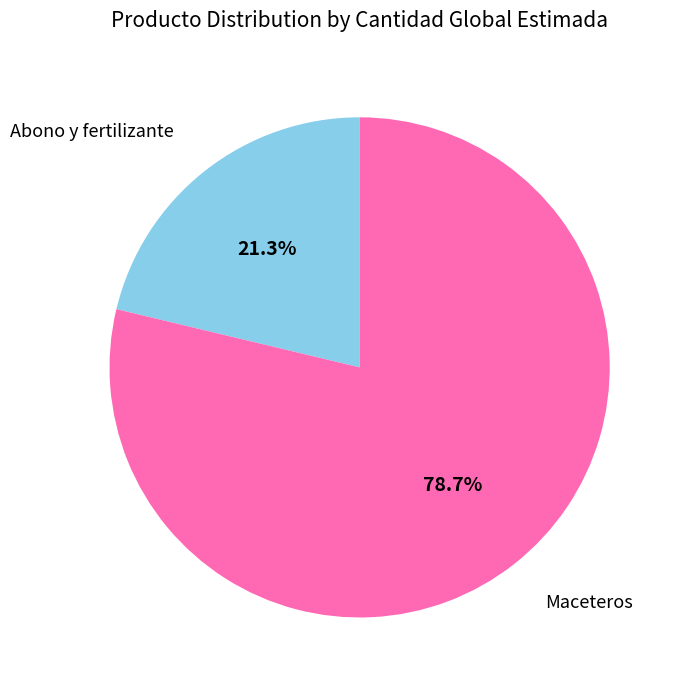

To the nearest percent, what is the combined percentage of Abono y fertilizante and Maceteros?

100%